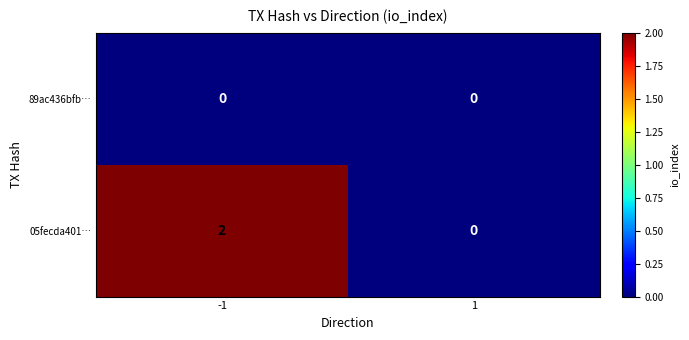

The value of 89ac436bfb… at 1 is 0. True or false?

True